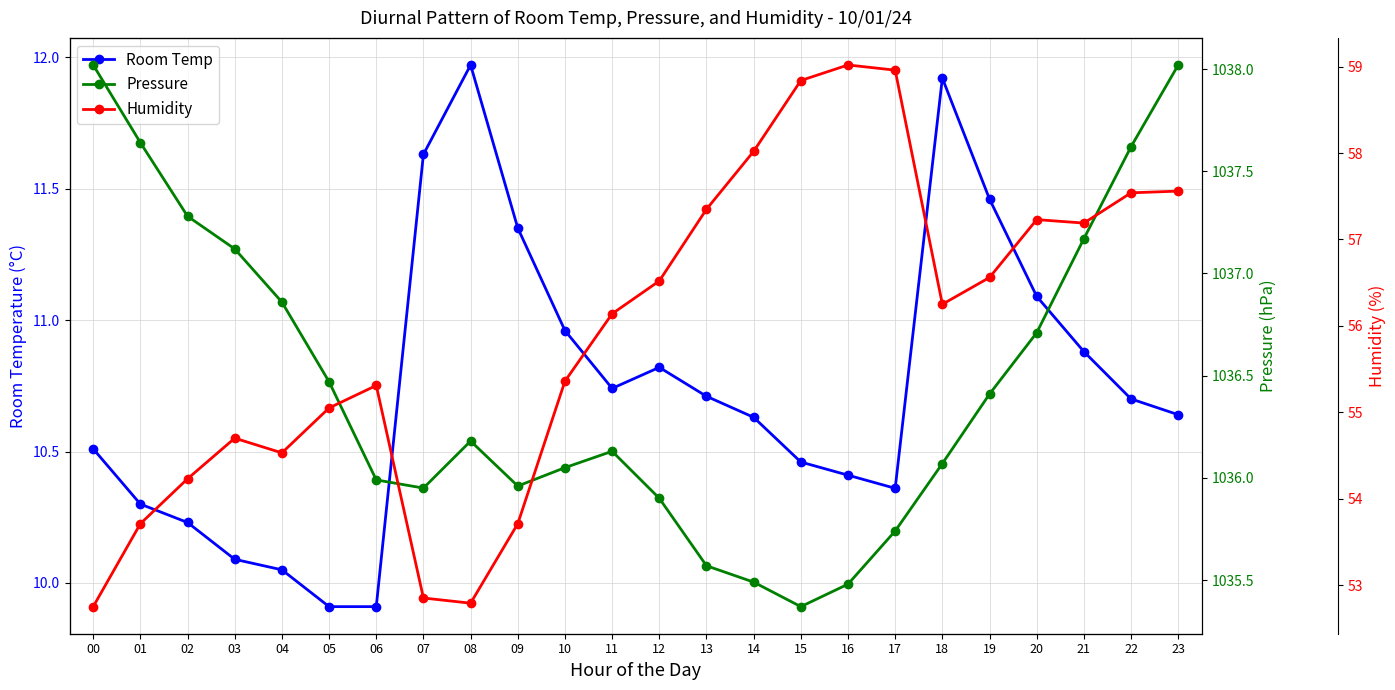

True or false: Room Temp and Pressure cross at least once.

False